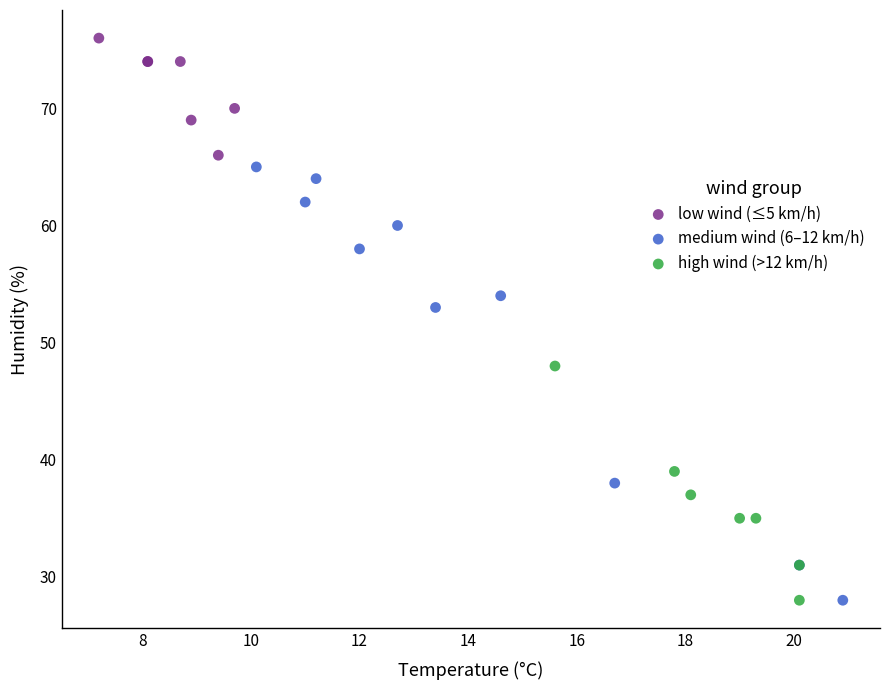

Which series contains the highest Y value?

low wind (≤5 km/h)